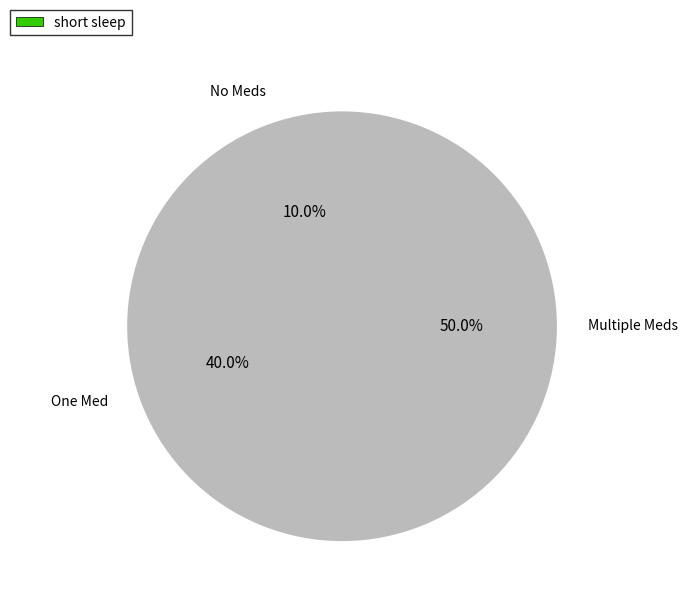

Is there a majority slice in this chart?

No